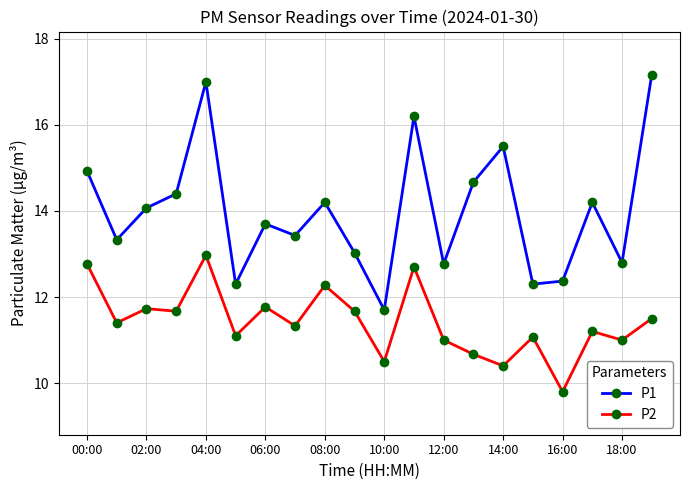

In P1, how many points are higher than both neighbors (excluding endpoints)?

6